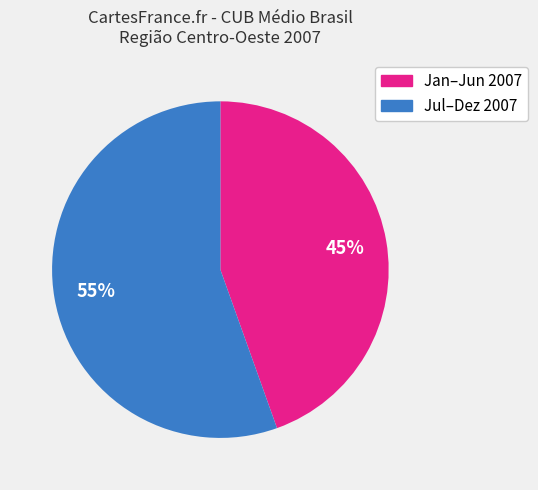

To the nearest percent, what is the average slice percentage?

50%